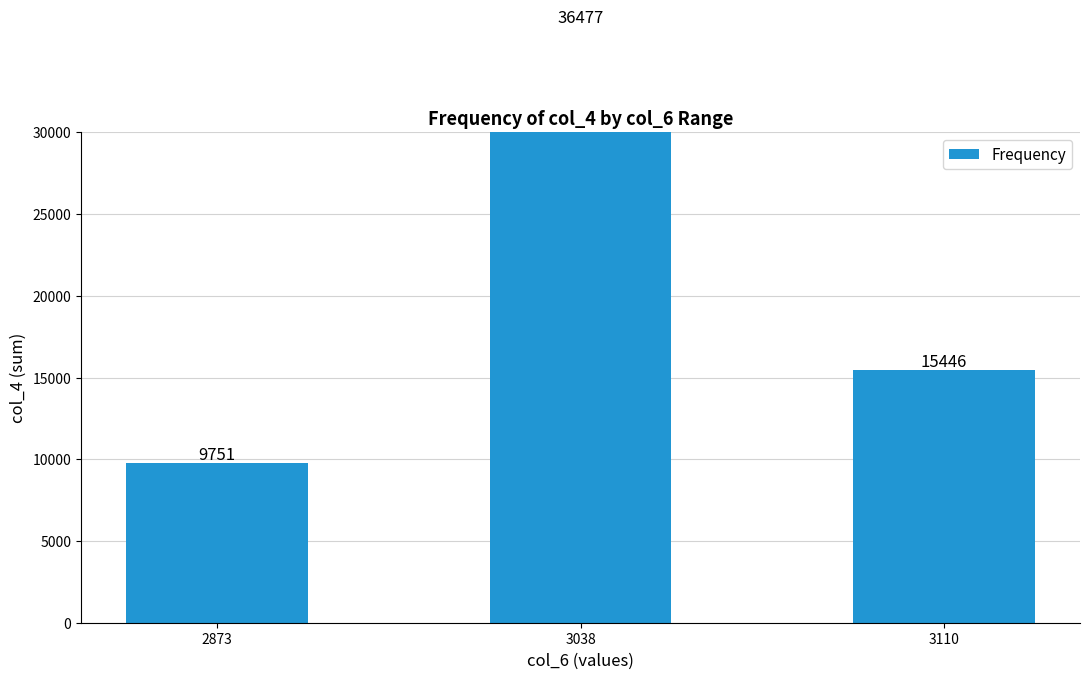

Which category has the highest value across all series?

3038